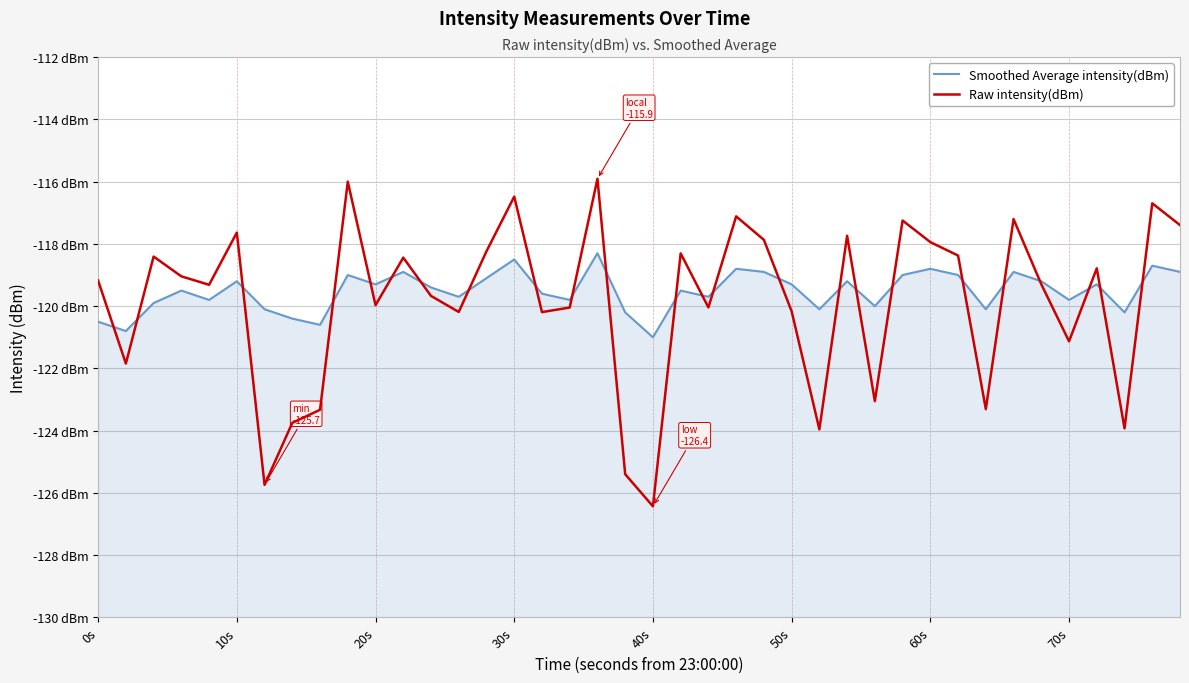

How many intersections are there between Raw intensity(dBm) and Smoothed Average intensity(dBm)?

24